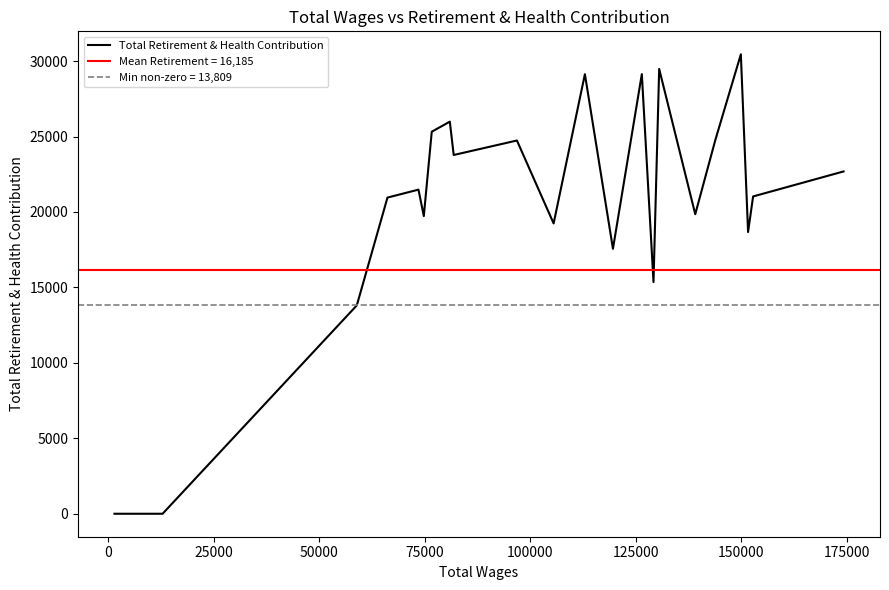

What is the maximum value for Total Retirement & Health Contribution?

30449